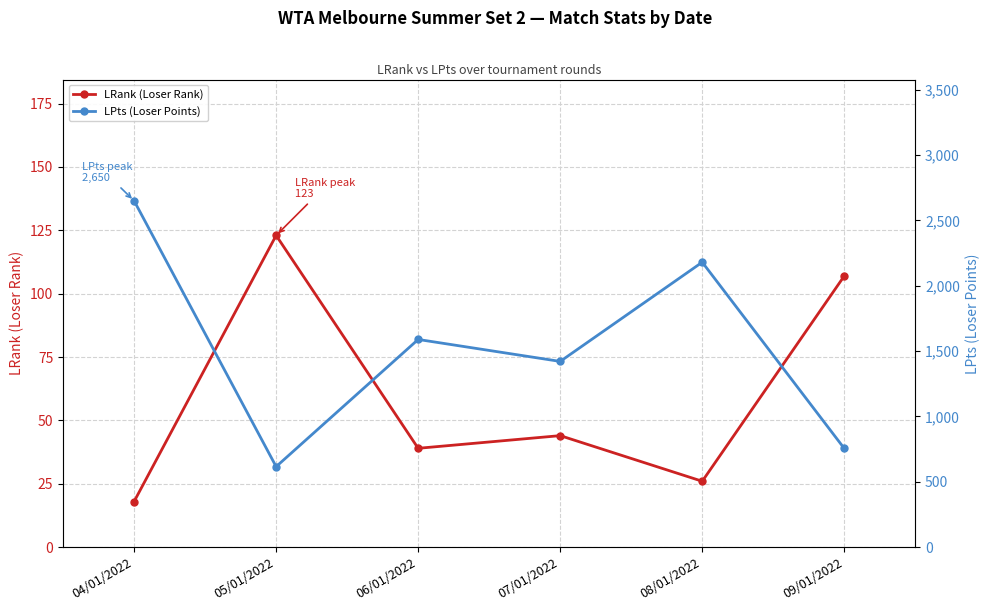

What is the total value across all series at 06/01/2022?

1628